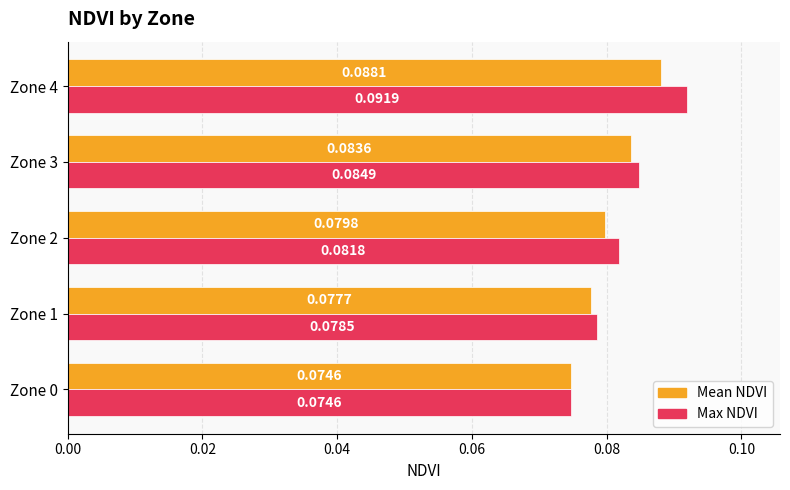

At which label does Max NDVI reach its peak?

Zone 4